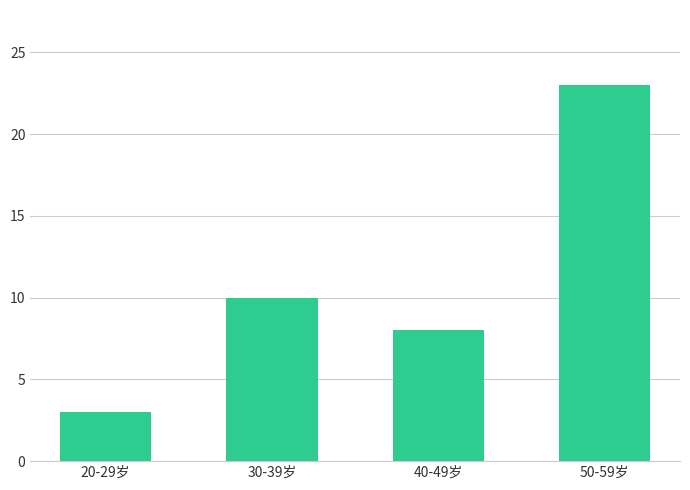

What is the ratio of the value at 50-59岁 to the value at 20-29岁?

7.7